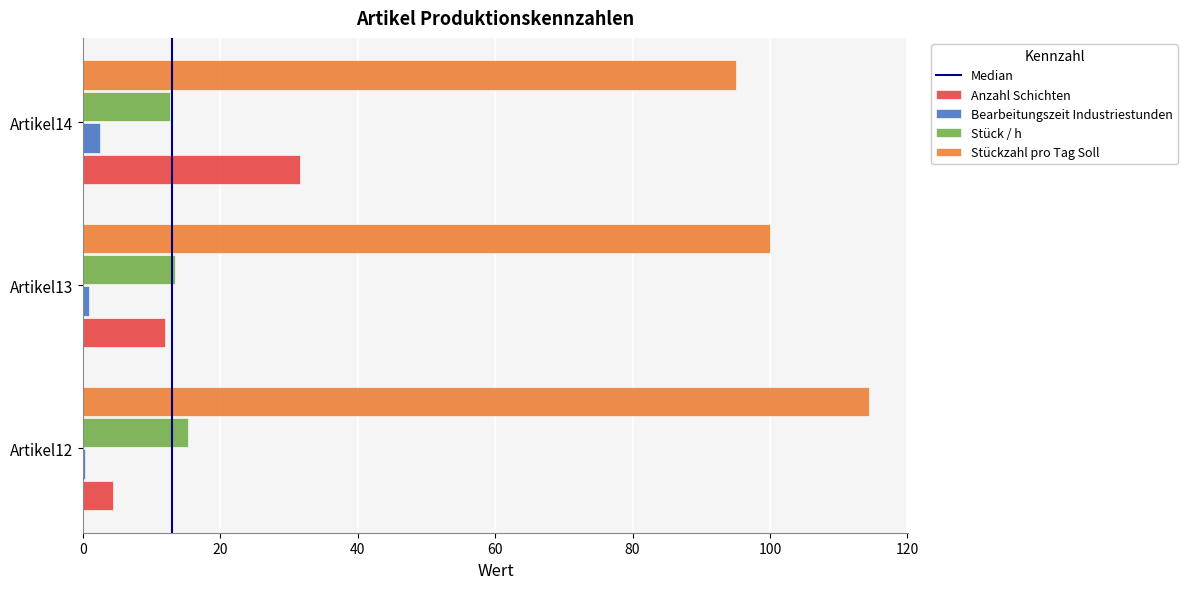

Is the value of Anzahl Schichten at Artikel12 greater than the value of Stück / h at Artikel14?

No